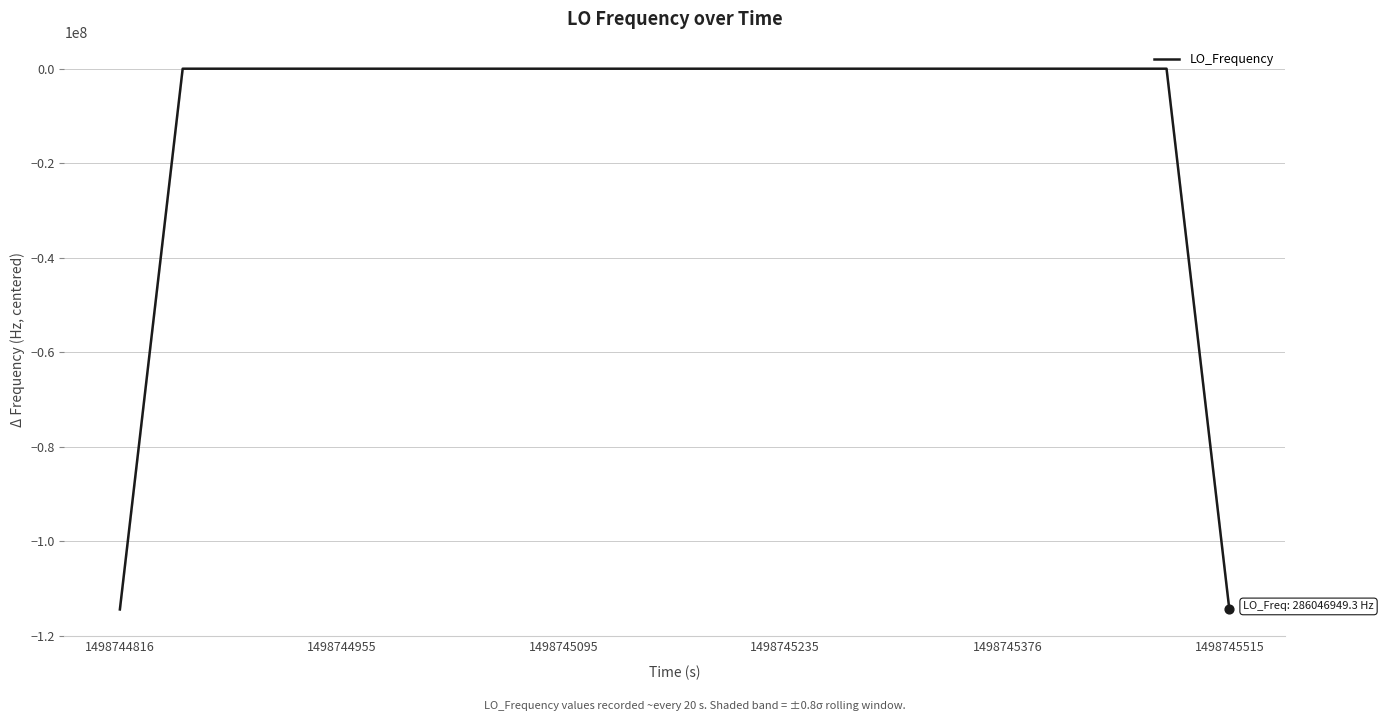

What is the smallest value displayed?

-114418782.9